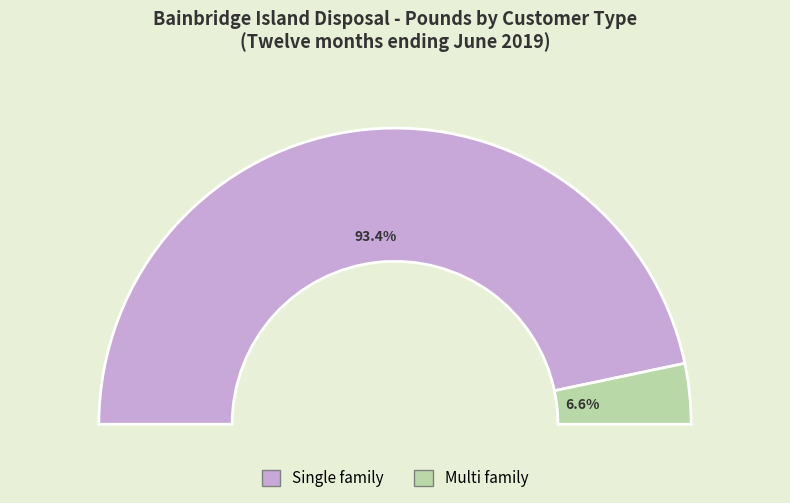

To the nearest percent, what is the difference between the largest and smallest slice percentages?

87%